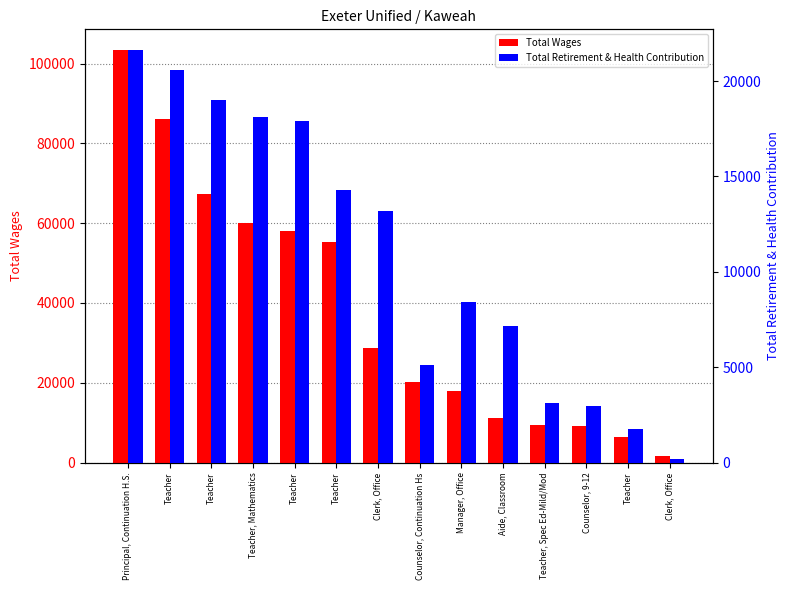

Reading left to right, list all the values displayed in this chart.

Total Wages: Principal, Continuation H.S.=103393	Teacher=86141	Teacher=67409	Teacher, Mathematics=59993	Teacher=58083	Teacher=55149	Clerk, Office=28637	Counselor, Continuation Hs=20250	Manager, Office=17991	Aide, Classroom=11240	Teacher, Spec Ed-Mild/Mod=9503	Counselor, 9-12=9065	Teacher=6511	Clerk, Office=1659
Total Retirement & Health Contribution: Principal, Continuation H.S.=21632	Teacher=20596	Teacher=19007	Teacher, Mathematics=18096	Teacher=17902	Teacher=14294	Clerk, Office=13189	Counselor, Continuation Hs=5102	Manager, Office=8397	Aide, Classroom=7170	Teacher, Spec Ed-Mild/Mod=3098	Counselor, 9-12=2988	Teacher=1733	Clerk, Office=195